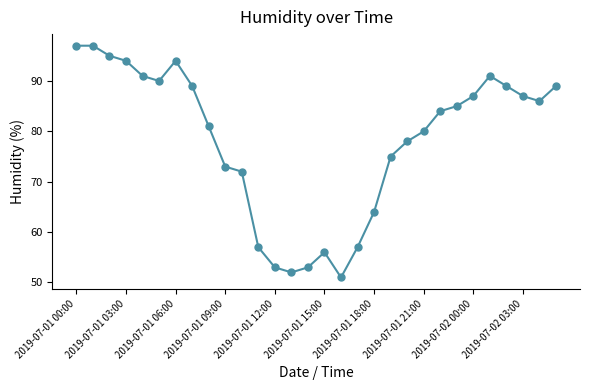

True or false: the data has more than 2 interior local peaks.

True